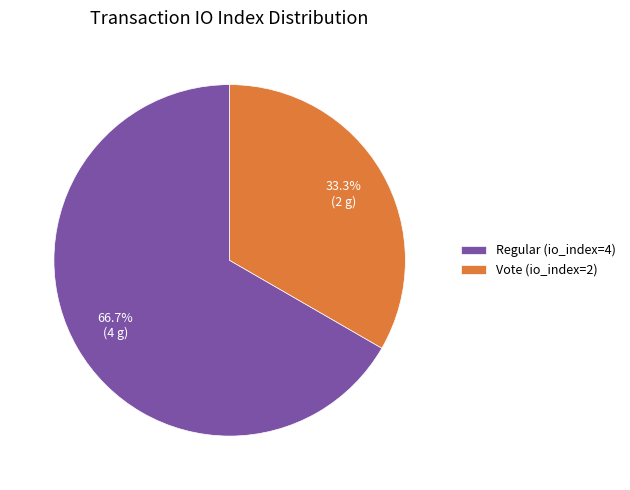

To the nearest percent, what portion does Regular (io_index=4) represent?

67%